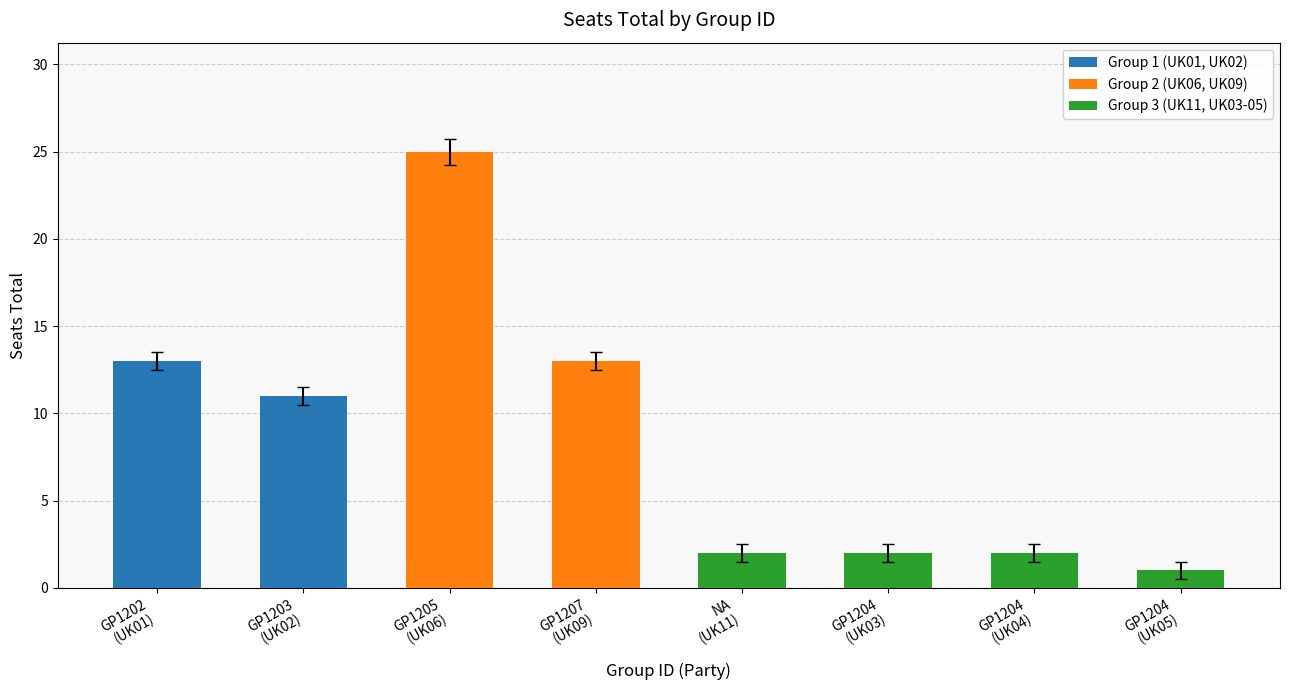

Does the chart contain any negative values?

No